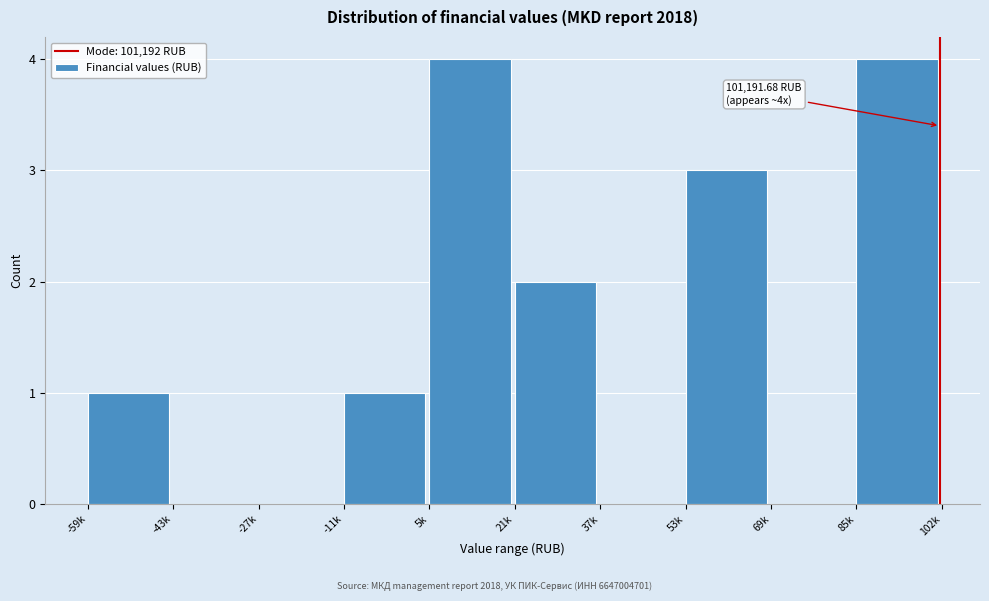

Reading right to left, extract all data points from this chart.

85k=4	69k=0	53k=3	37k=0	21k=2	5k=4	-11k=1	-27k=0	-43k=0	-59k=1